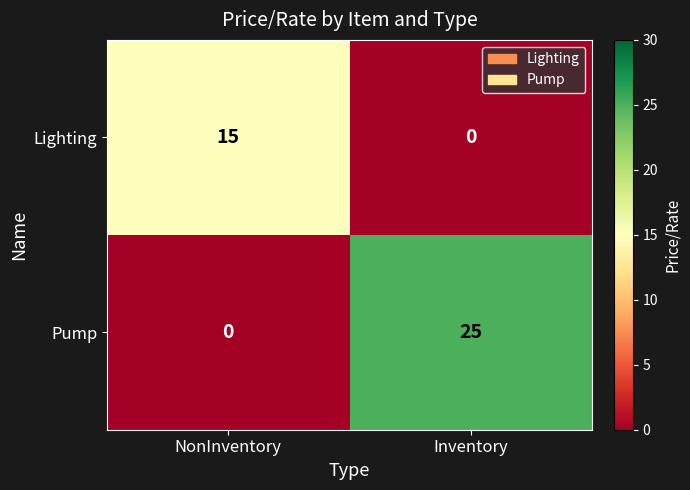

List the series in order of their overall mean, highest first.

Pump, Lighting